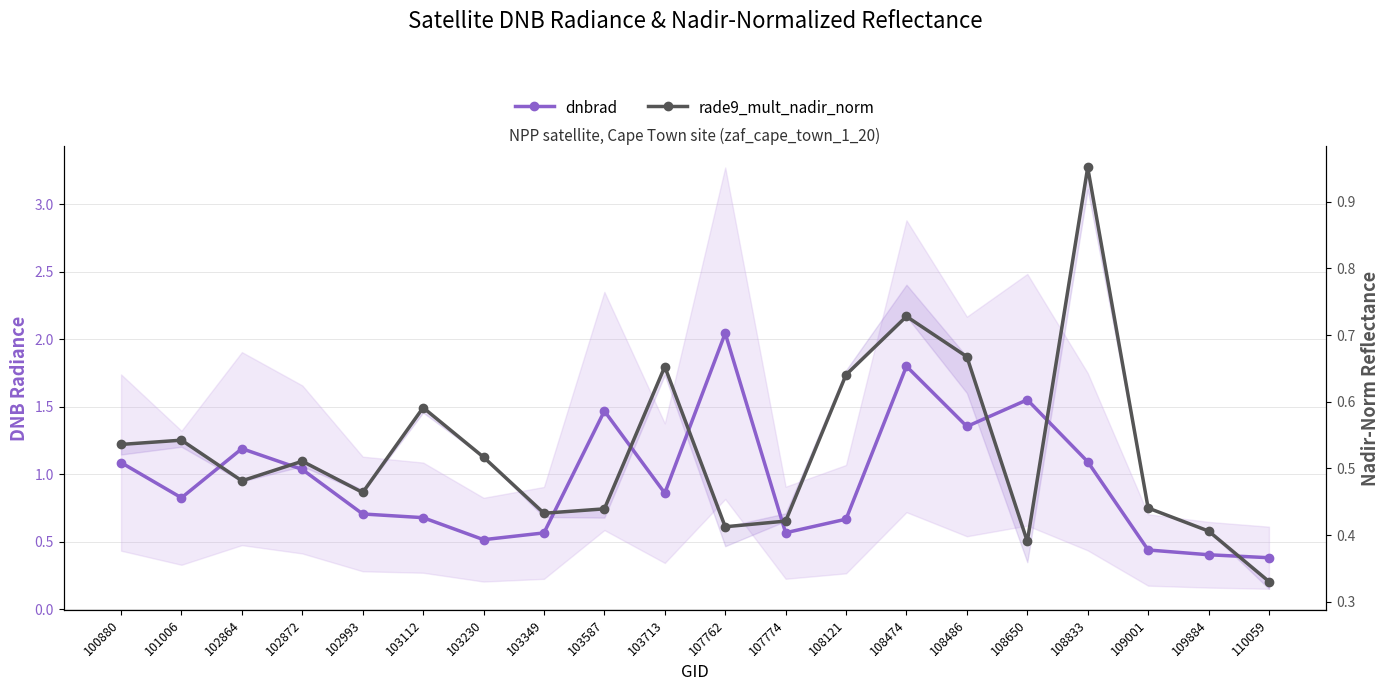

What is the difference between the maximum and second lowest values in the rade9_mult_nadir_norm series?

0.6